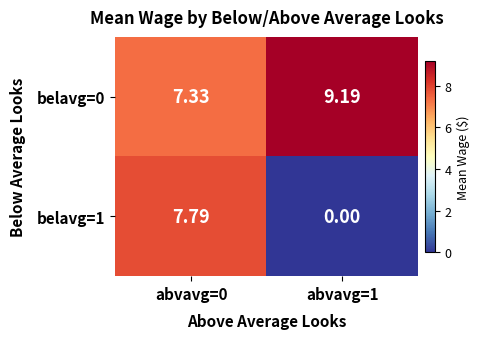

At which category is the sum across all series the highest?

abvavg=0